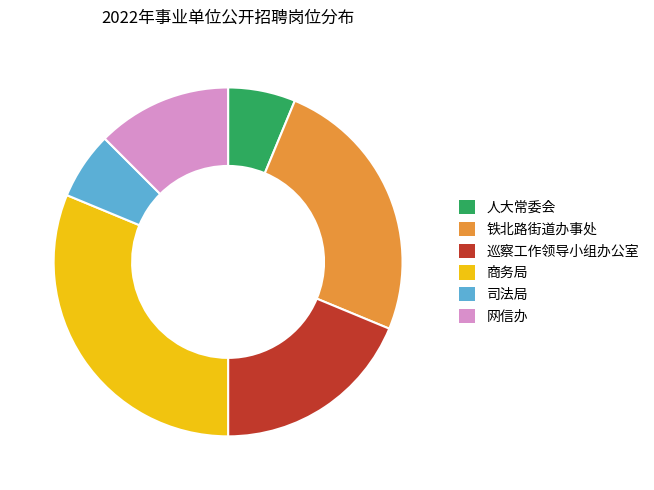

Do 铁北路街道办事处 and 商务局 together represent more than half of the pie?

Yes